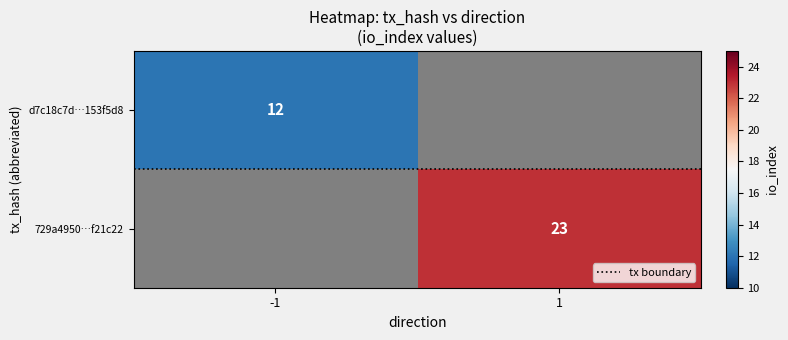

The d7c18c7d…153f5d8 series shows 2.4 at -1. True or false?

False